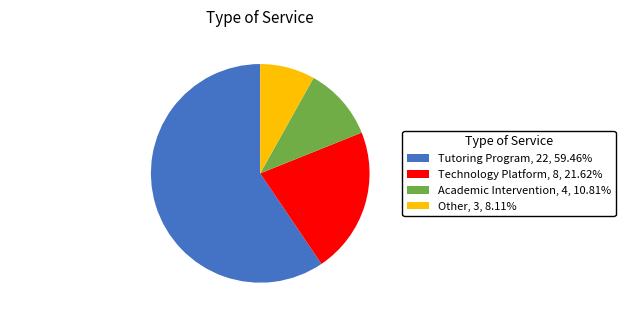

True or false: Academic Intervention accounts for 23% of the total.

False